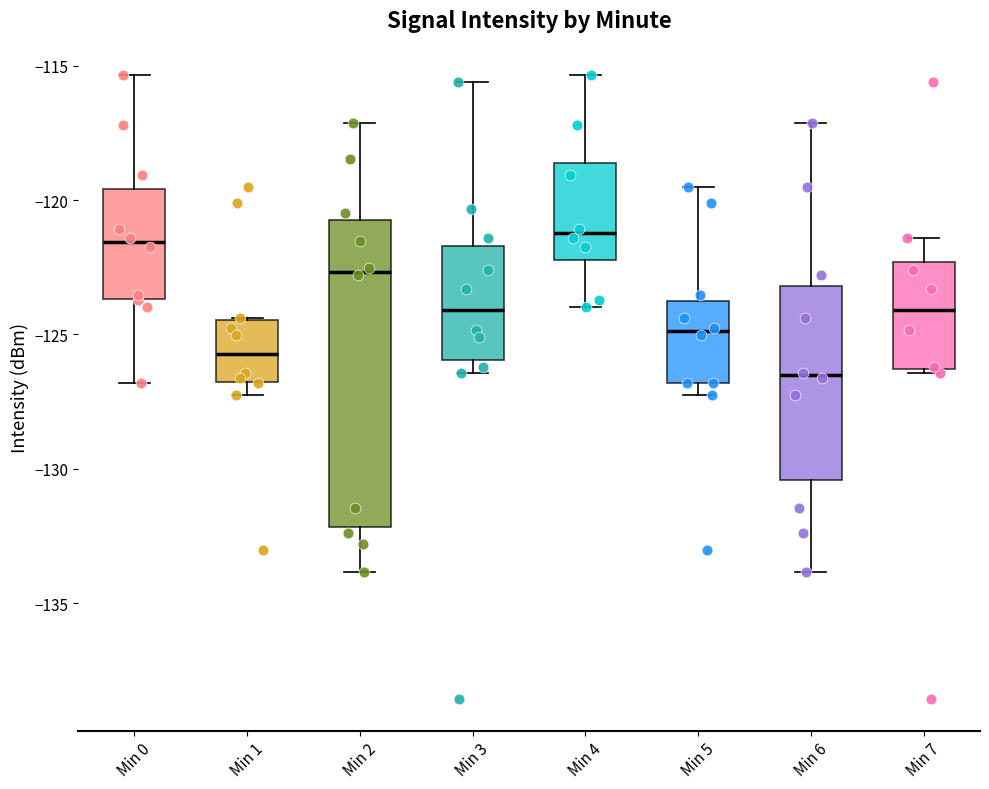

Reading left to right, transcribe this box plot: for each box, give where its median line is, the range the box spans, and where its two whiskers end, as read against the y-axis. The values are not printed on the chart, so give them approximately, as read against the axis.

Min 0: median -121.5, box -123.5 to -119.5, whiskers -127.0 to -115.5
Min 1: median -125.5, box -127.0 to -124.5, whiskers -127.0 (just below the box's lower edge) to -124.5
Min 2: median -122.5, box -132.0 to -120.5, whiskers -134.0 to -117.0
Min 3: median -124.0, box -126.0 to -121.5, whiskers -126.5 to -115.5
Min 4: median -121.0, box -122.0 to -118.5, whiskers -124.0 to -115.5
Min 5: median -125.0, box -127.0 to -123.5, whiskers -127.0 (just below the box's lower edge) to -119.5
Min 6: median -126.5, box -130.5 to -123.0, whiskers -134.0 to -117.0
Min 7: median -124.0, box -126.5 to -122.5, whiskers -126.5 (just below the box's lower edge) to -121.5